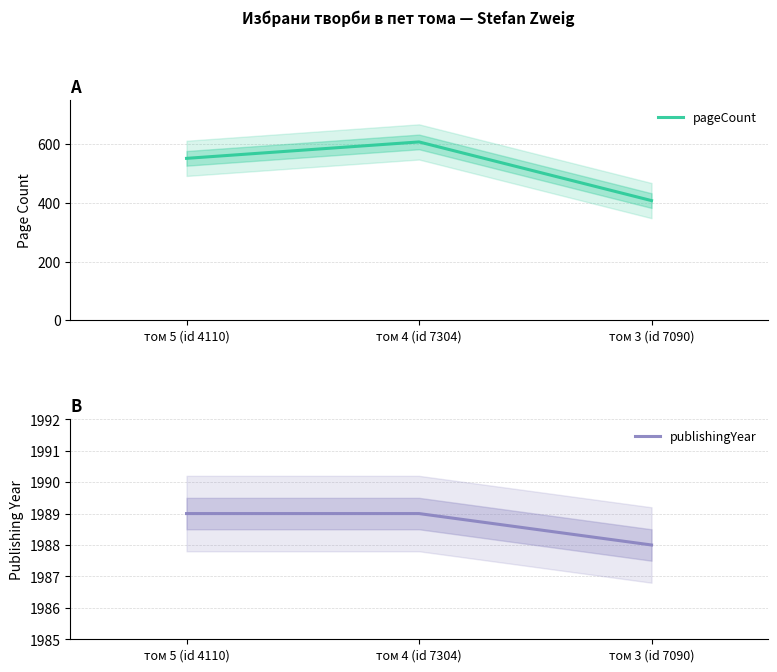

At which category is the sum across all series the highest?

том 4 (id 7304)